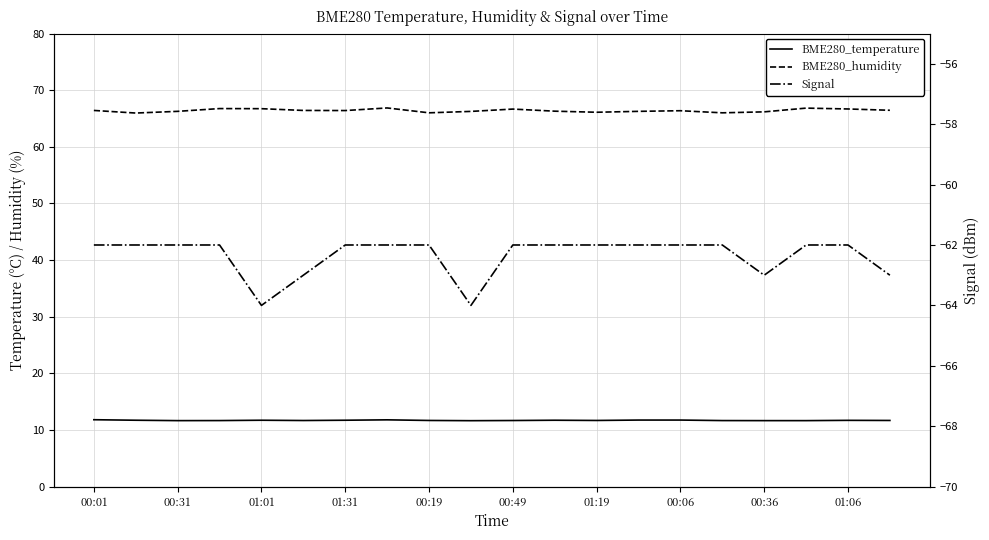

Reading left to right, transcribe all the data shown in this chart.

BME280_temperature: 11.8	11.7	11.7	11.7	11.7	11.7	11.7	11.8	11.7	11.7	11.7	11.7	11.7	11.8	11.8	11.7	11.7	11.7	11.7	11.7
BME280_humidity: 66.4	66.0	66.3	66.8	66.7	66.4	66.4	66.9	66.0	66.2	66.7	66.3	66.1	66.3	66.4	66.0	66.2	66.8	66.7	66.5
Signal: -62.0	-62.0	-62.0	-62.0	-64.0	-63.0	-62.0	-62.0	-62.0	-64.0	-62.0	-62.0	-62.0	-62.0	-62.0	-62.0	-63.0	-62.0	-62.0	-63.0